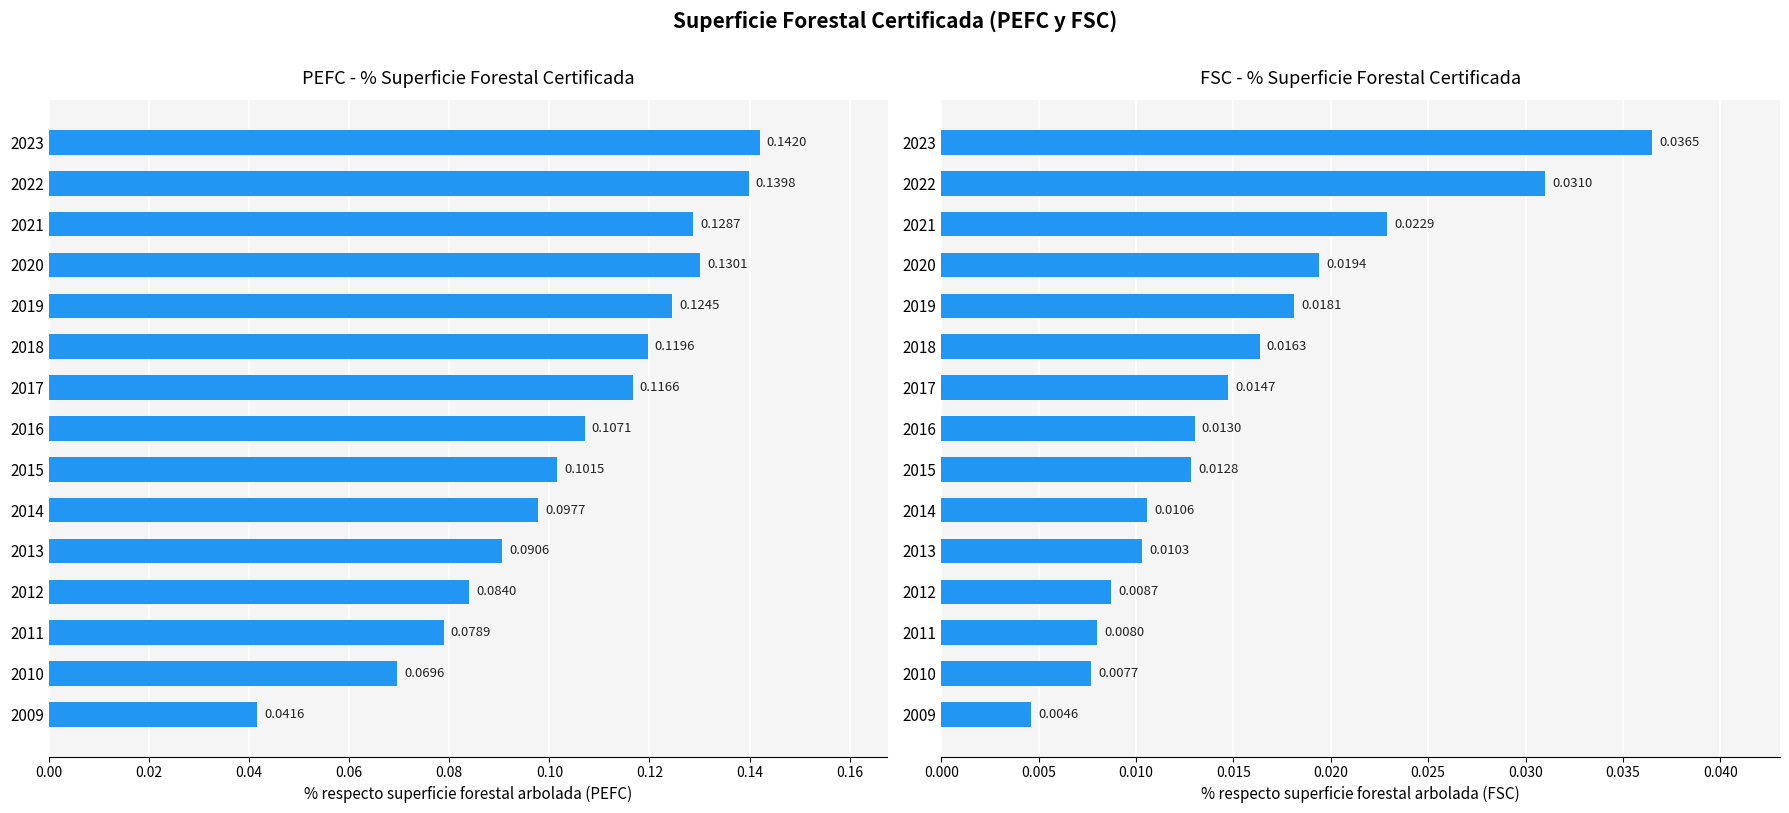

Reading right to left, extract all data points from this chart.

PEFC (% sup. forestal arbolada): 0.1	0.1	0.1	0.1	0.1	0.1	0.1	0.1	0.1	0.1	0.1	0.1	0.1	0.1	0.0
FSC (% sup. forestal arbolada): 0.0	0.0	0.0	0.0	0.0	0.0	0.0	0.0	0.0	0.0	0.0	0.0	0.0	0.0	0.0